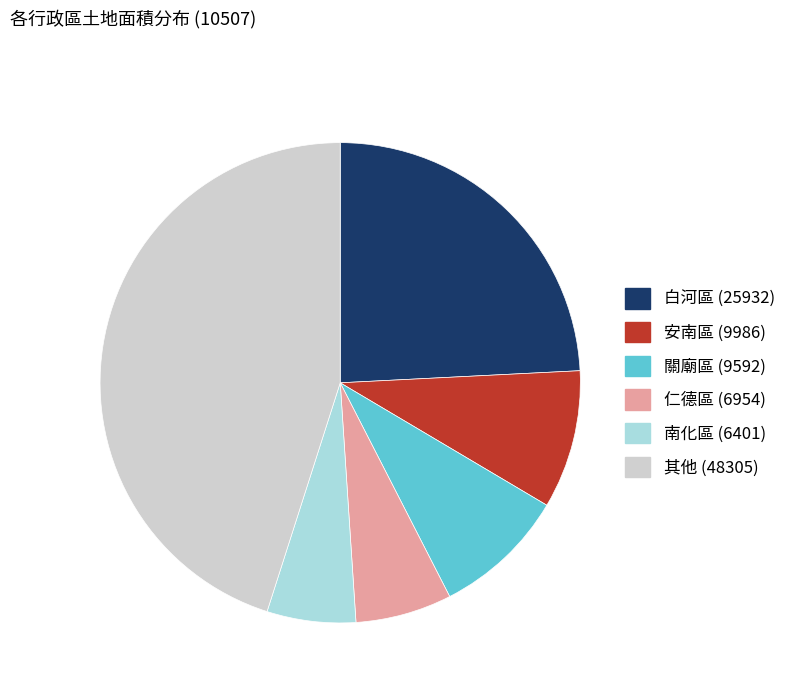

Is there any slice that represents more than half of the pie?

No